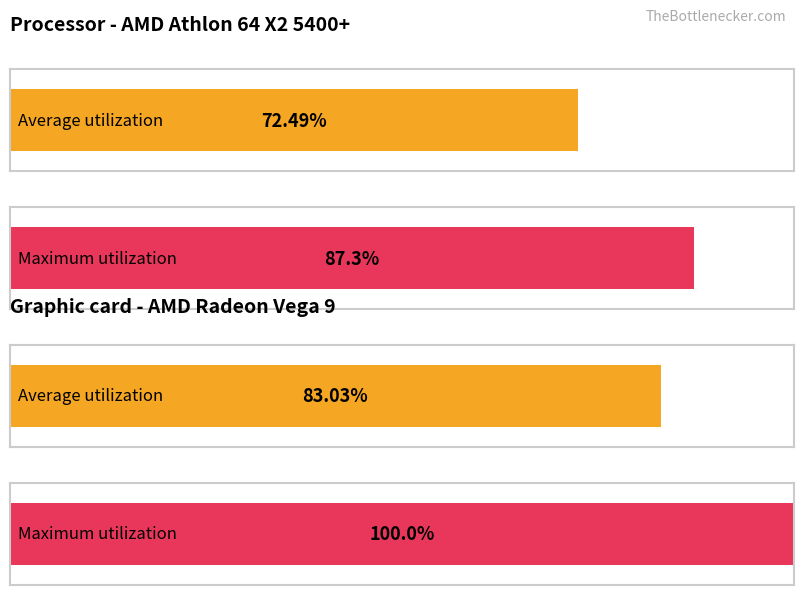

Is the value of Average utilization at 14 greater than the value of Maximum utilization at 27?

No